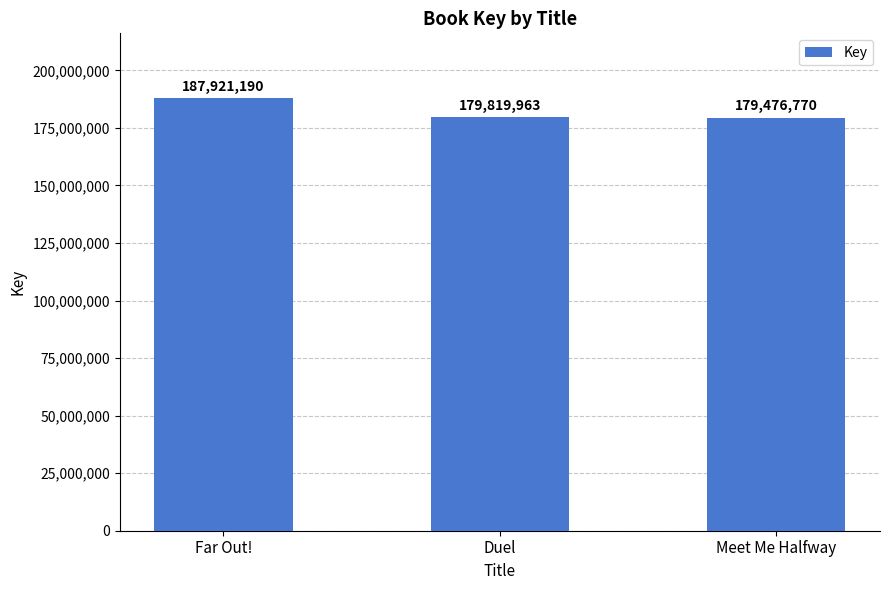

The value at Far Out! is 187921190. True or false?

True